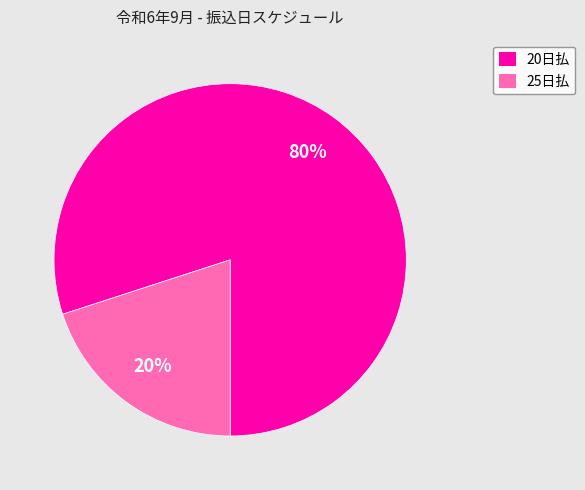

What is the smallest slice in the pie chart?

25日払